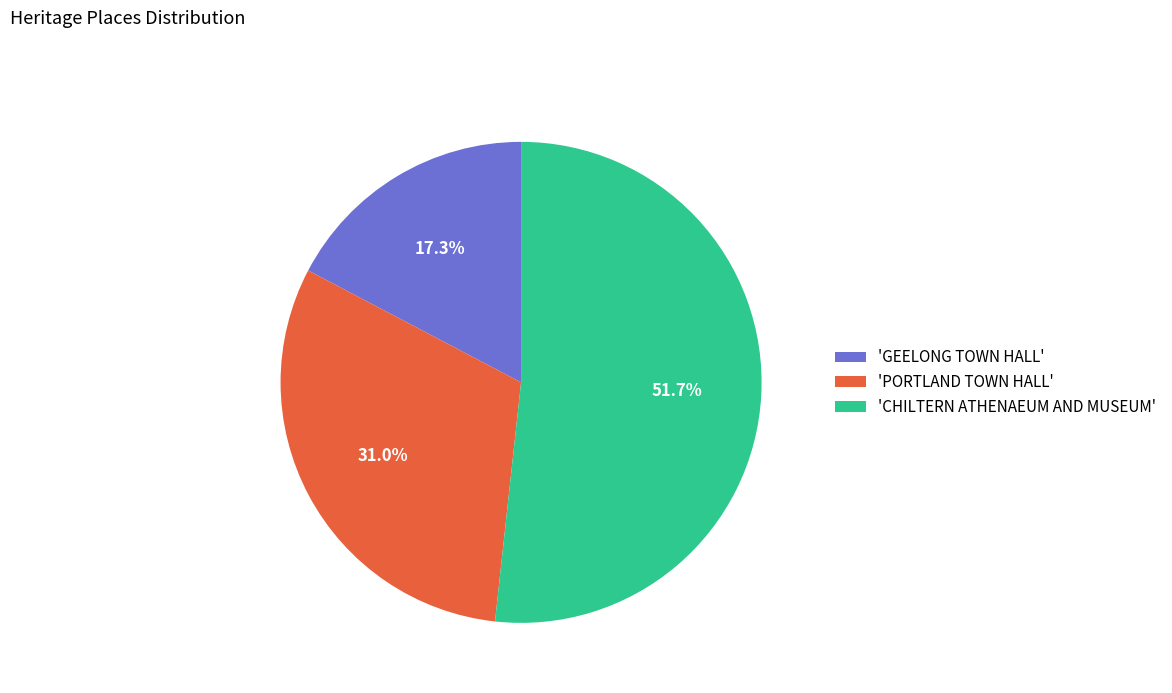

What portion of the pie excludes 'CHILTERN ATHENAEUM AND MUSEUM'?

48.3%